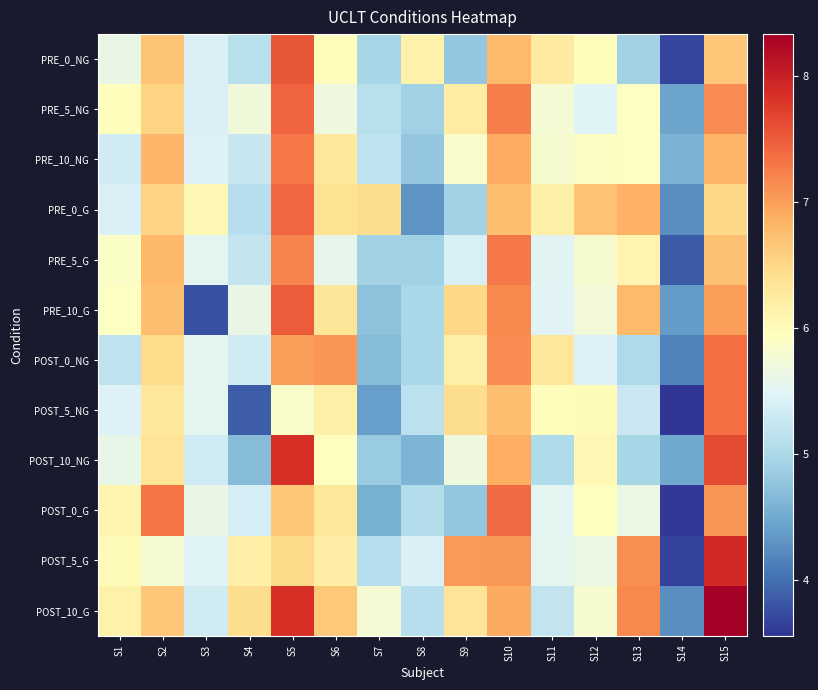

Rank the series at S10 from lowest to highest value.

PRE_0_G, POST_5_NG, PRE_0_NG, POST_10_NG, PRE_10_NG, POST_10_G, POST_5_G, POST_0_NG, PRE_10_G, PRE_5_NG, PRE_5_G, POST_0_G